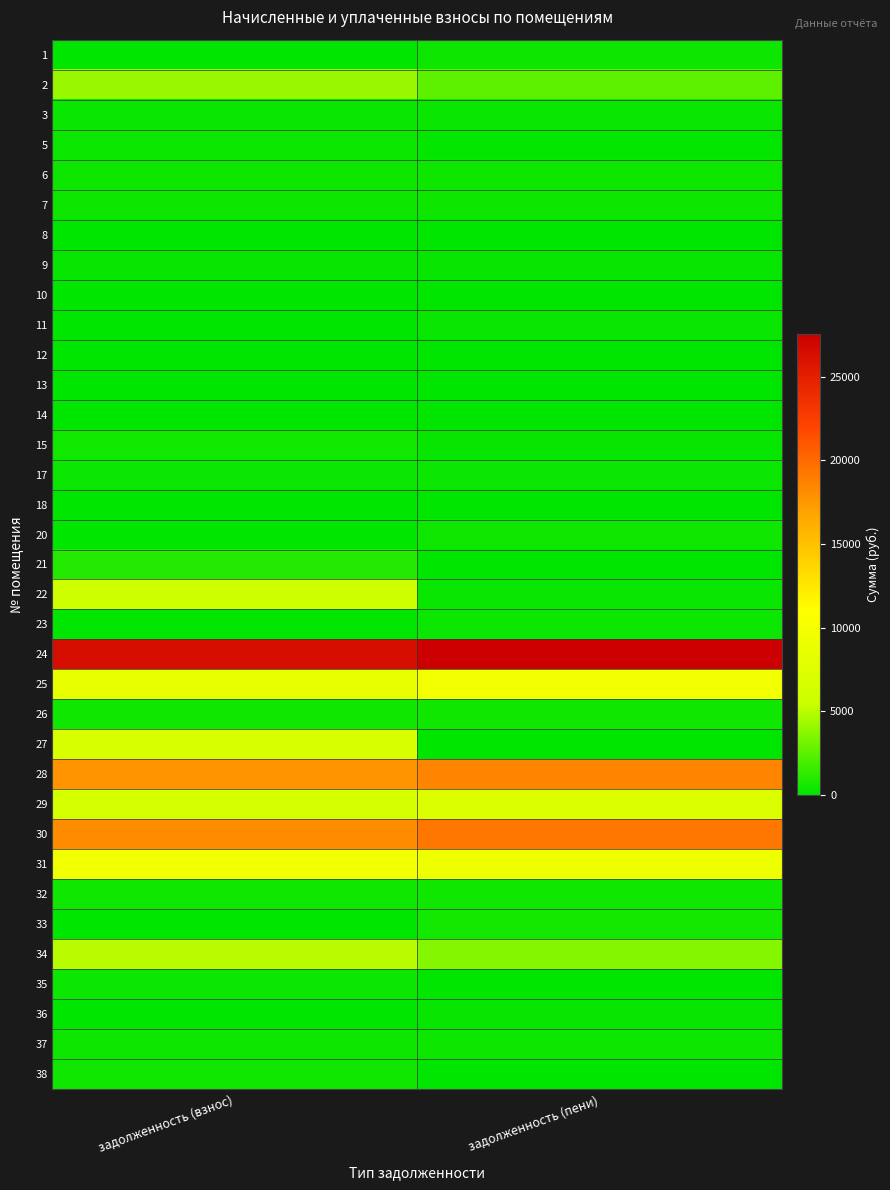

At which category does the chart reach its minimum across all series?

задолженность (взнос)